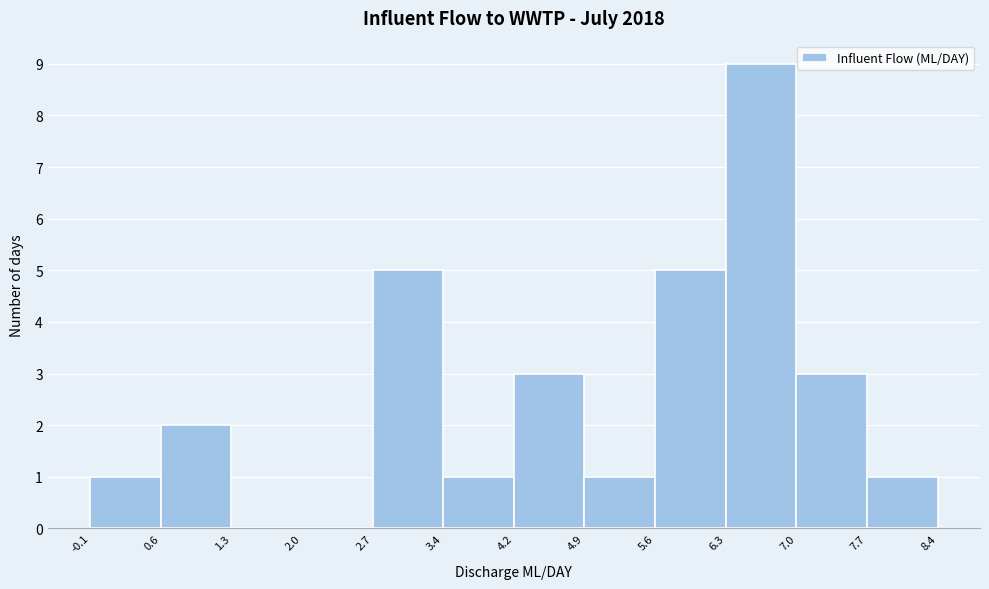

Reading left to right, list every bar in this chart as the range it spans on the x-axis followed by its height. The values are not printed on the chart, so give them approximately, as read against the axis.

-0.1 to 0.6: 1
0.6 to 1.3: 2
1.3 to 2.0: 0
2.0 to 2.7: 0
2.7 to 3.4: 5
3.4 to 4.2: 1
4.2 to 4.9: 3
4.9 to 5.6: 1
5.6 to 6.3: 5
6.3 to 7.0: 9
7.0 to 7.7: 3
7.7 to 8.4: 1